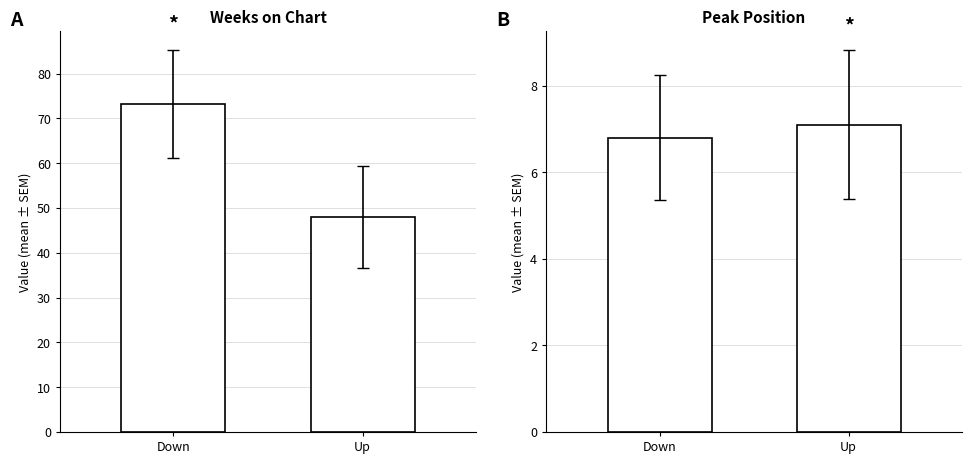

What is the sum of the Weeks on Chart values at Up and Down?

121.2